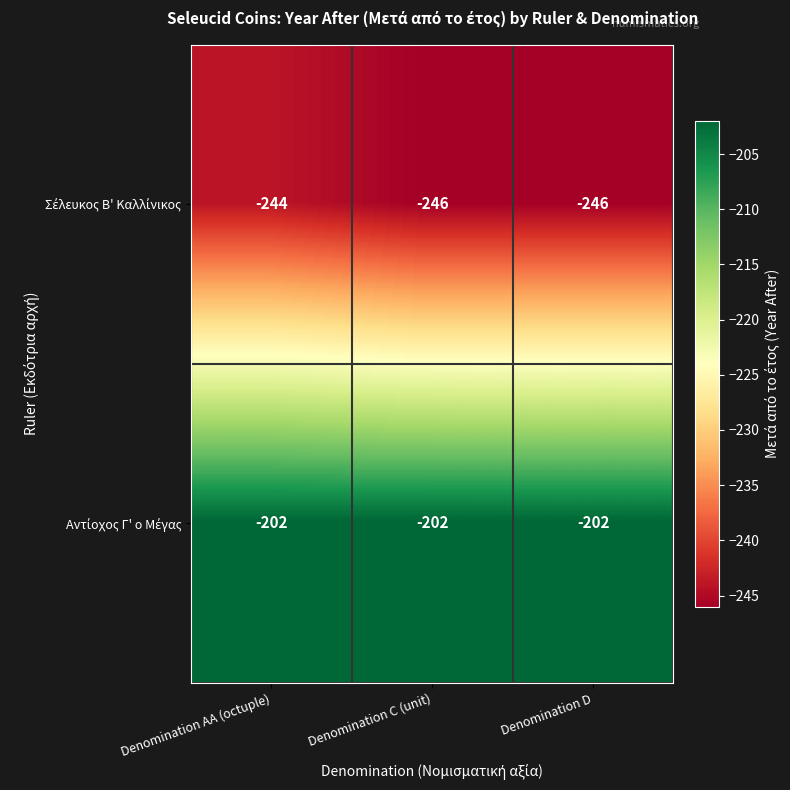

What is the total value across all series at Denomination AA (octuple)?

-446